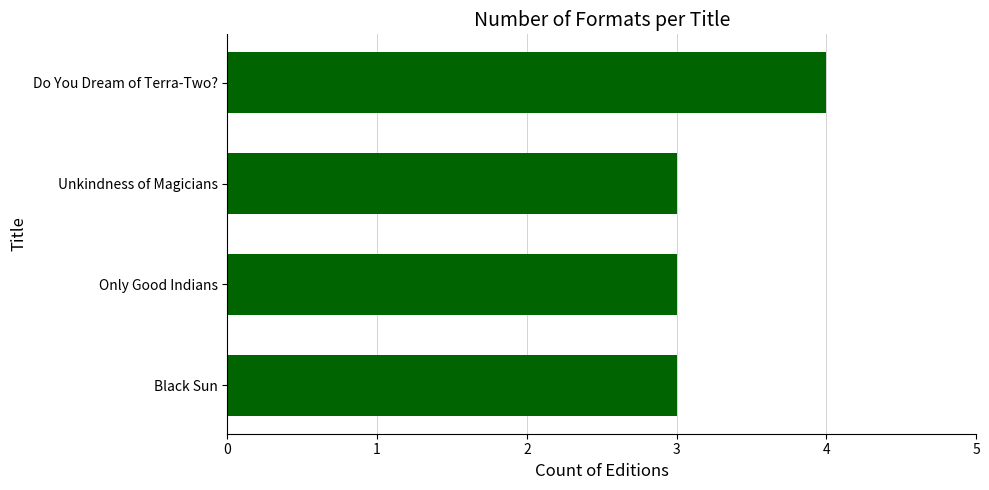

The chart shows a value of 1 at Only Good Indians. True or false?

False